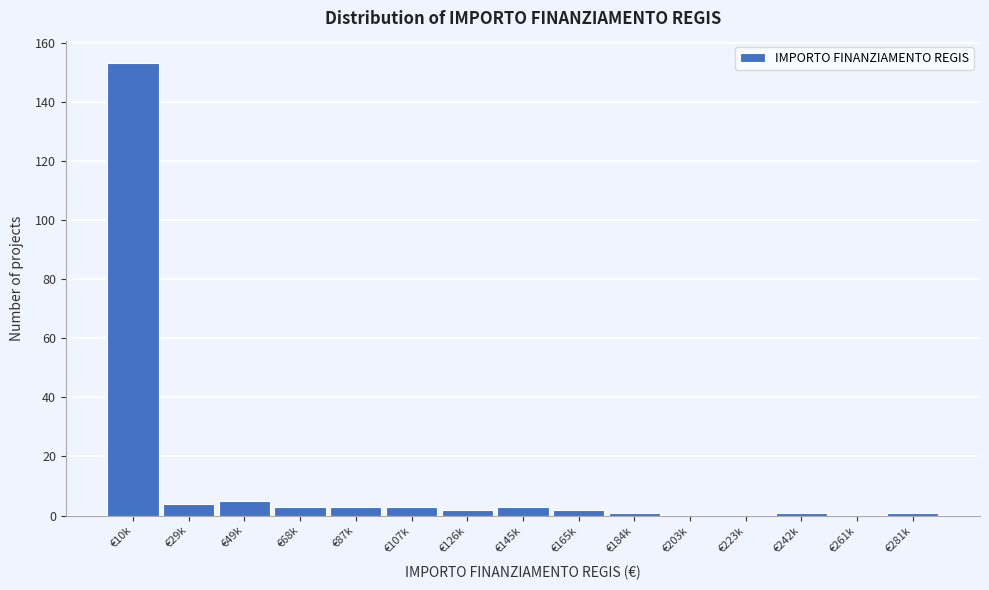

Reading left to right, extract all data points from this chart.

€10k=153	€29k=4	€49k=5	€68k=3	€87k=3	€107k=3	€126k=2	€145k=3	€165k=2	€184k=1	€203k=0	€223k=0	€242k=1	€261k=0	€281k=1